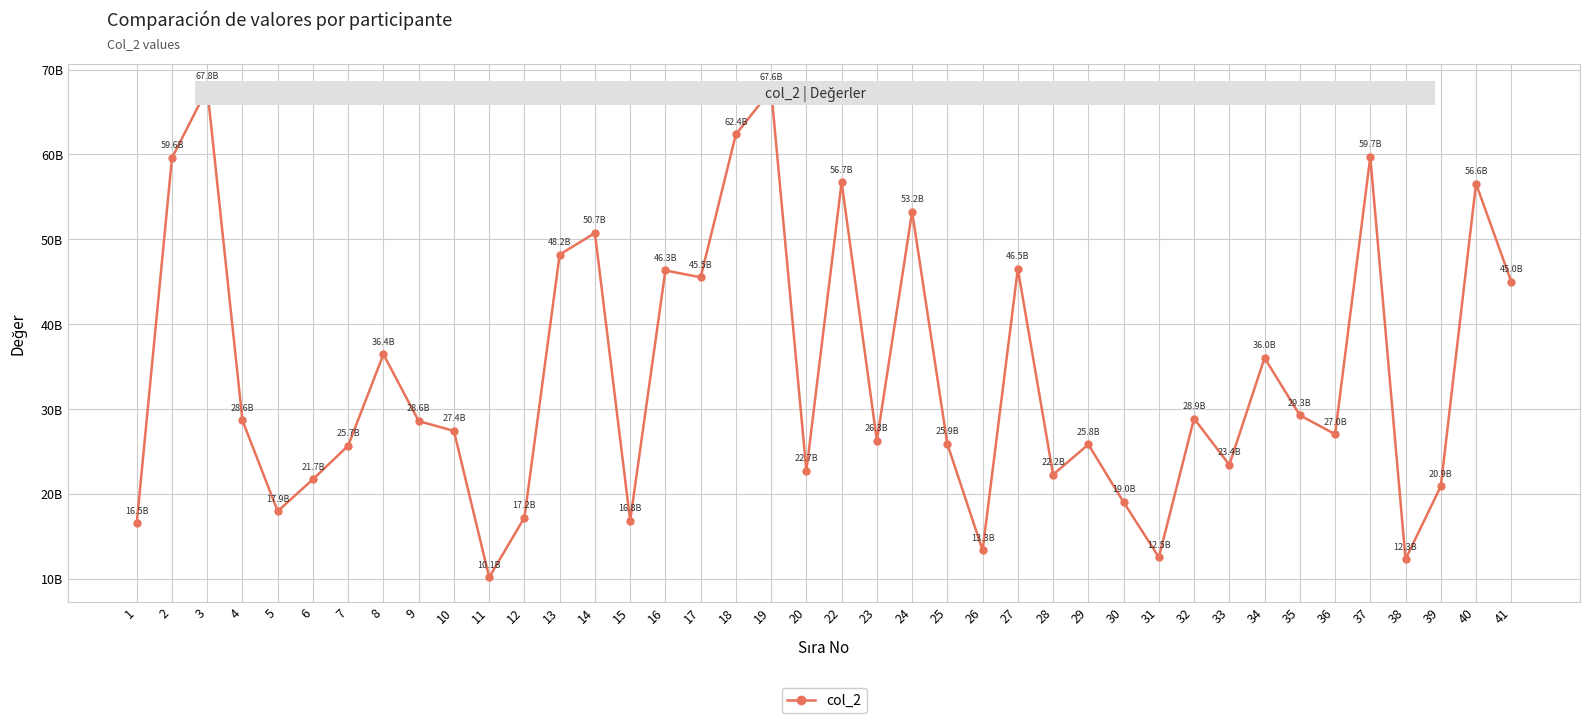

Reading left to right, transcribe all the data shown in this chart.

16523957974	59593509308	67753118772	28633865056	17935715626	21700782478	25666968716	36440096204	28562426342	27401049872	10144124074	17186472286	48196162096	50734825240	16819415454	46321369532	45520861786	62380147416	67612116246	22711944718	56731394222	26264647096	53242483438	25858854858	13336376046	46513809174	22247047716	25807382814	19010181562	12500893334	28862278160	23401881276	36013369056	29254572286	27013467224	59707188948	12271957464	20875466312	56560491680	45000000000